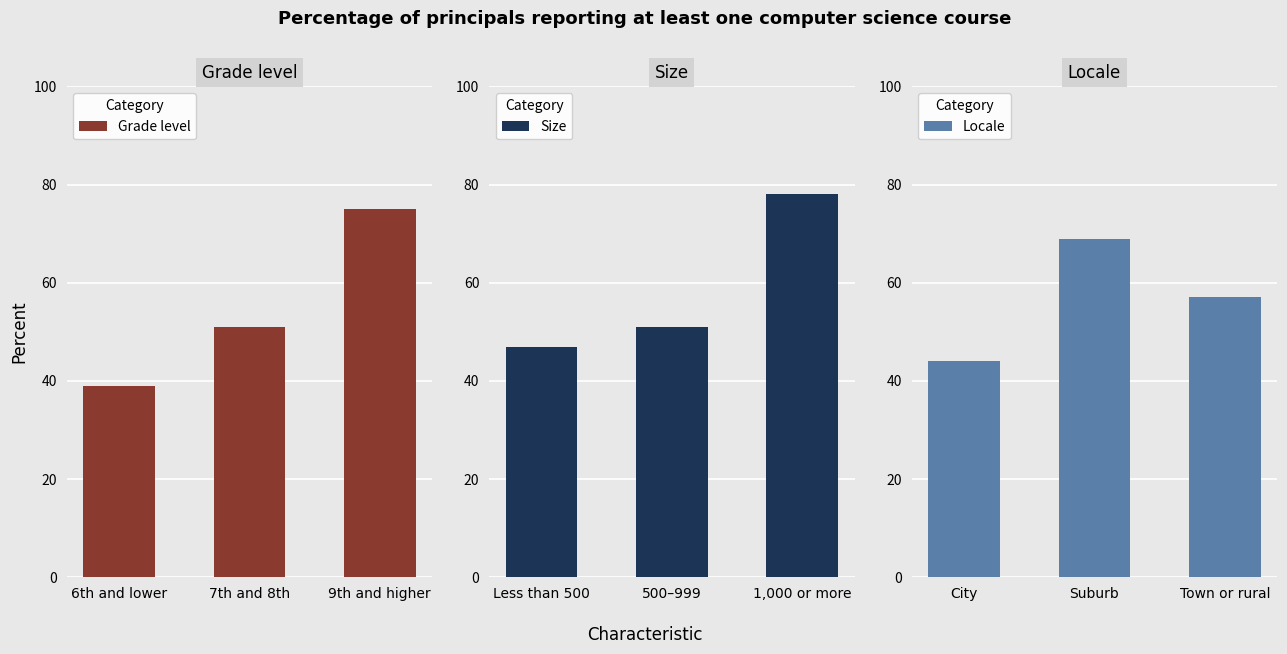

Rank the series by their maximum value, from lowest to highest.

Locale, Grade level, Size